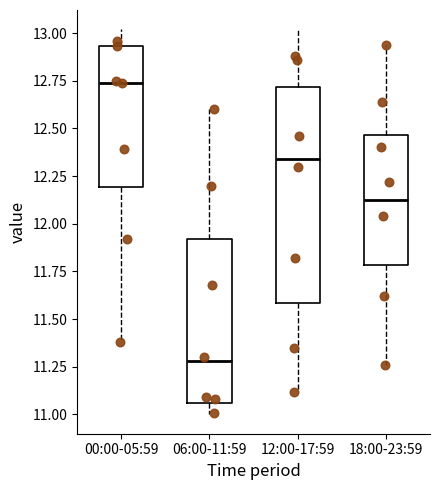

Reading left to right, read every box against the y-axis: the position of its median line, the range the box covers, and the ends of its whiskers. The values are not printed on the chart, so give them approximately, as read against the axis.

00:00-05:59: median 12.75, box 12.20 to 12.95, whiskers 11.40 to 13.00
06:00-11:59: median 11.30, box 11.05 to 11.90, whiskers 11.00 to 12.60
12:00-17:59: median 12.35, box 11.60 to 12.70, whiskers 11.10 to 13.00
18:00-23:59: median 12.15, box 11.80 to 12.45, whiskers 11.25 to 12.95